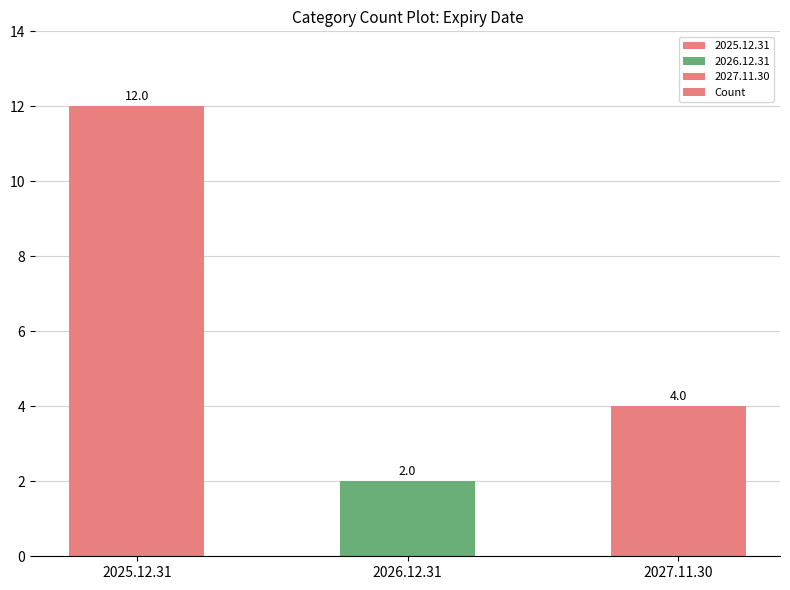

Reading left to right, extract all data points from this chart.

12	2	4